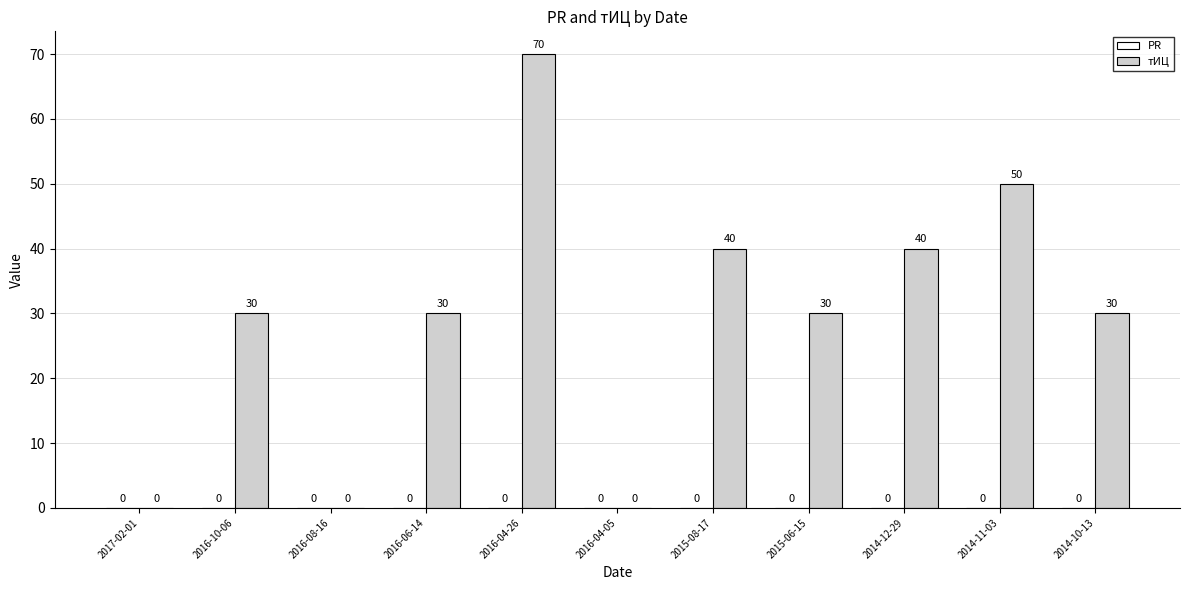

Count the number of categories in the chart.

11